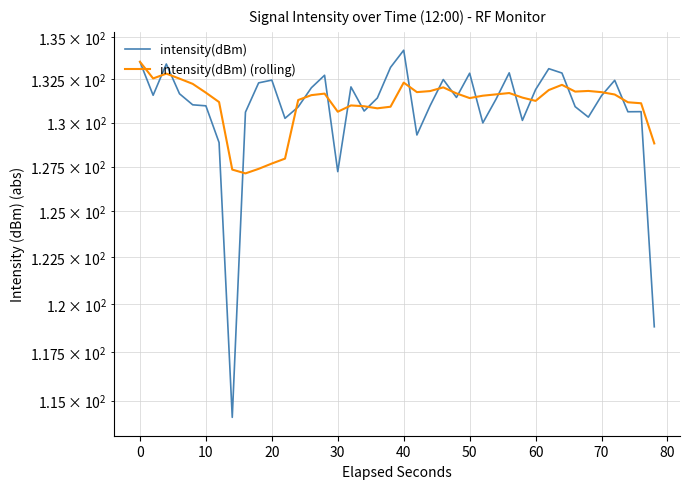

What is the sum of all intensity(dBm) values?

5229.6